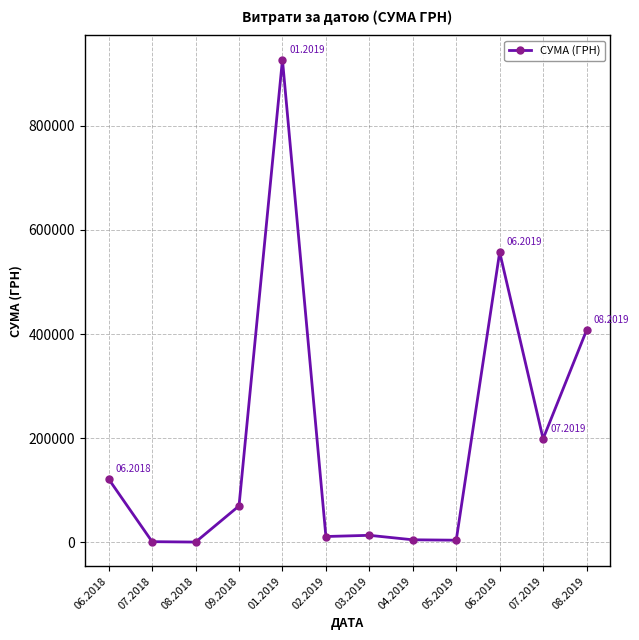

At which category does the data reach its first local peak?

01.2019